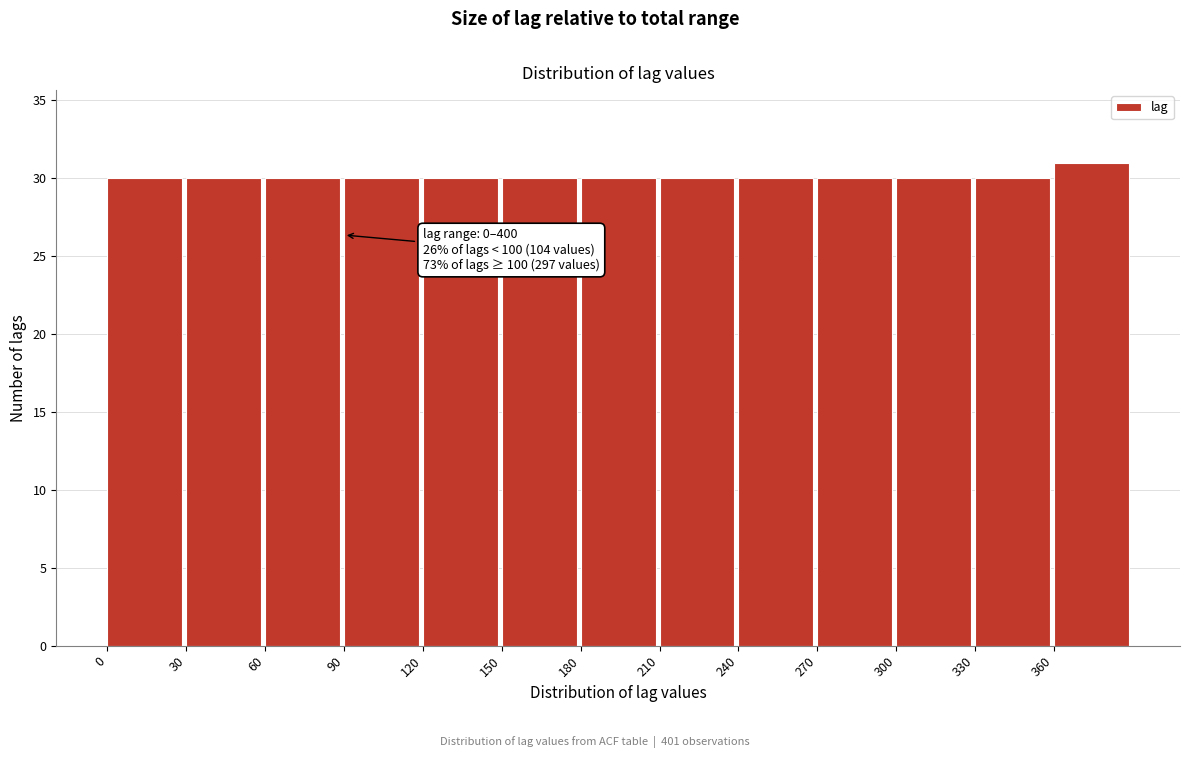

Over which range of the x-axis is the bar tallest?

360 to 390